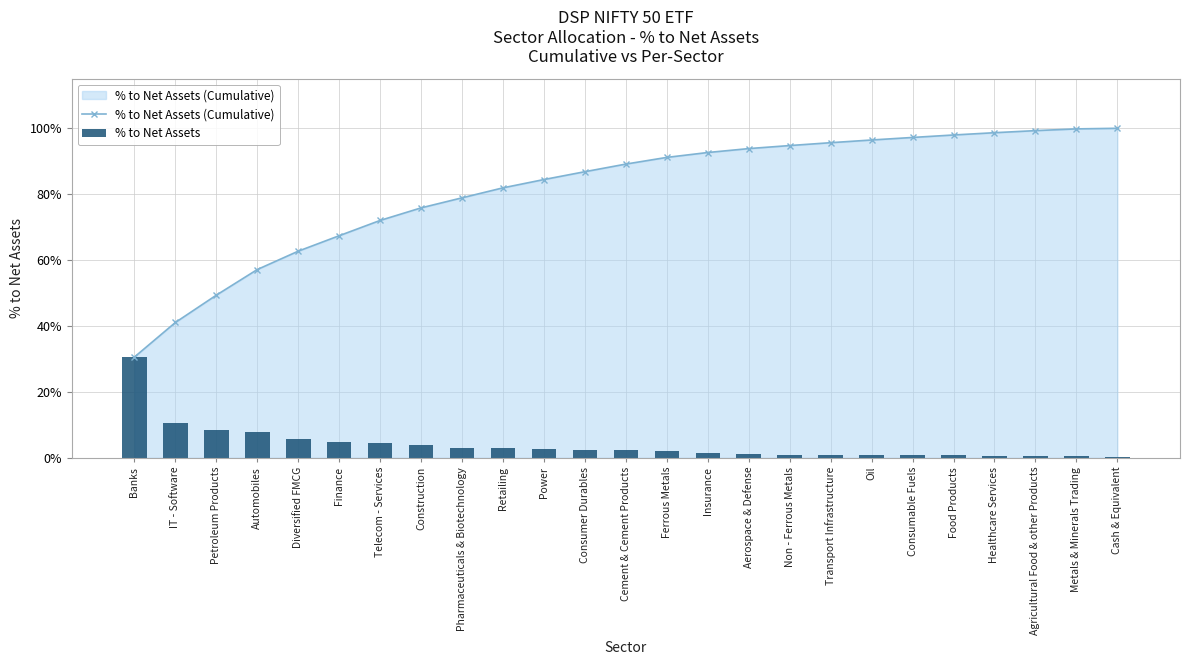

What is the value of the % to Net Assets (Cumulative) bar at the 1st from the left?

0.3